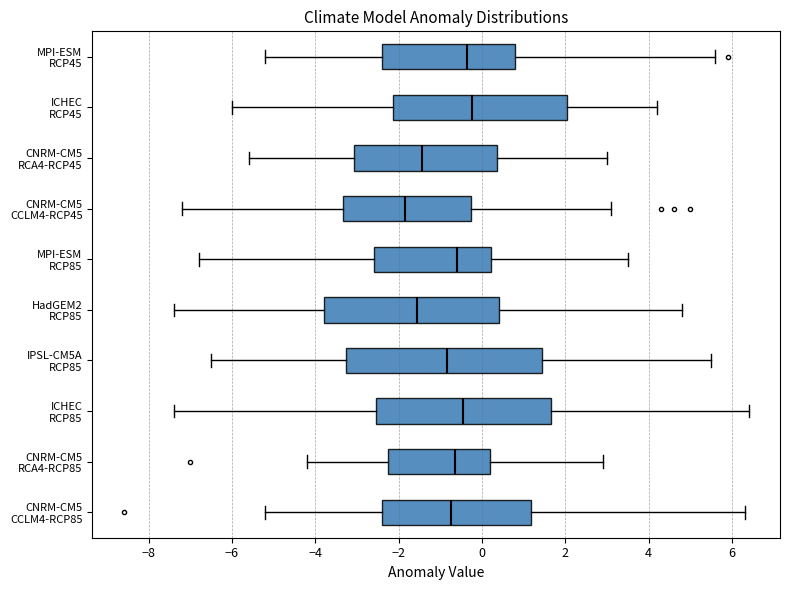

Reading bottom to top, transcribe this box plot: for each box, give where its median line is, the range the box spans, and where its two whiskers end, as read against the x-axis. The values are not printed on the chart, so give them approximately, as read against the axis.

CNRM-CM5 CCLM4-RCP85: median -0.8, box -2.4 to 1.2, whiskers -5.2 to 6.4
CNRM-CM5 RCA4-RCP85: median -0.6, box -2.2 to 0.2, whiskers -4.2 to 3.0
ICHEC RCP85: median -0.4, box -2.6 to 1.6, whiskers -7.4 to 6.4
IPSL-CM5A RCP85: median -0.8, box -3.2 to 1.4, whiskers -6.4 to 5.6
HadGEM2 RCP85: median -1.6, box -3.8 to 0.4, whiskers -7.4 to 4.8
MPI-ESM RCP85: median -0.6, box -2.6 to 0.2, whiskers -6.8 to 3.6
CNRM-CM5 CCLM4-RCP45: median -1.8, box -3.4 to -0.2, whiskers -7.2 to 3.2
CNRM-CM5 RCA4-RCP45: median -1.4, box -3.0 to 0.4, whiskers -5.6 to 3.0
ICHEC RCP45: median -0.2, box -2.2 to 2.0, whiskers -6.0 to 4.2
MPI-ESM RCP45: median -0.4, box -2.4 to 0.8, whiskers -5.2 to 5.6